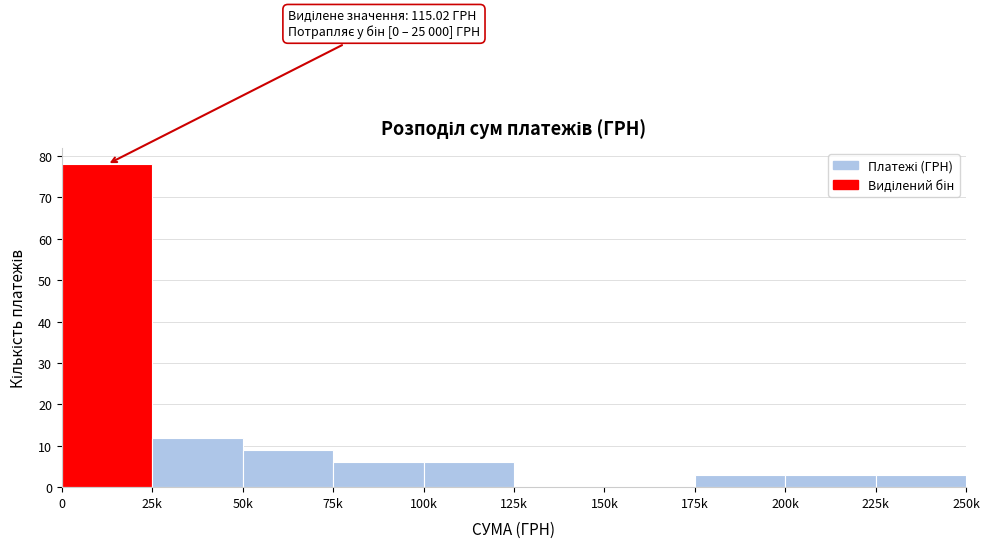

Reading right to left, list all the values displayed in this chart.

225k=3	200k=3	175k=3	150k=0	125k=0	100k=6	75k=6	50k=9	25k=12	0=78